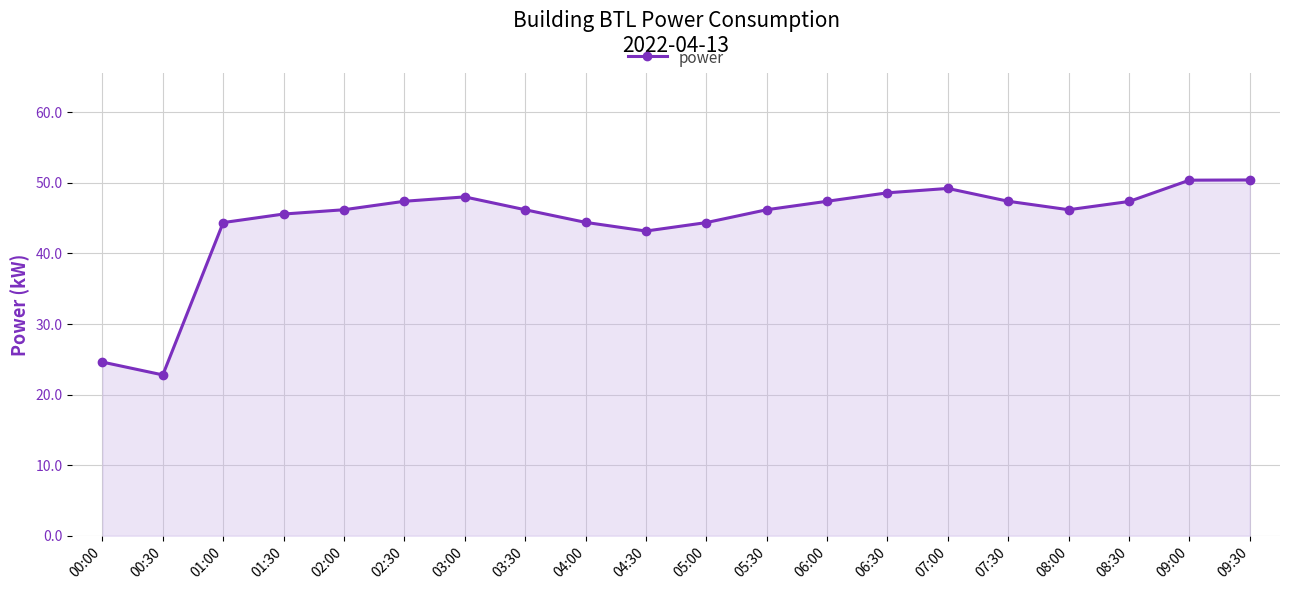

What is the difference between the maximum and minimum values?

27.6